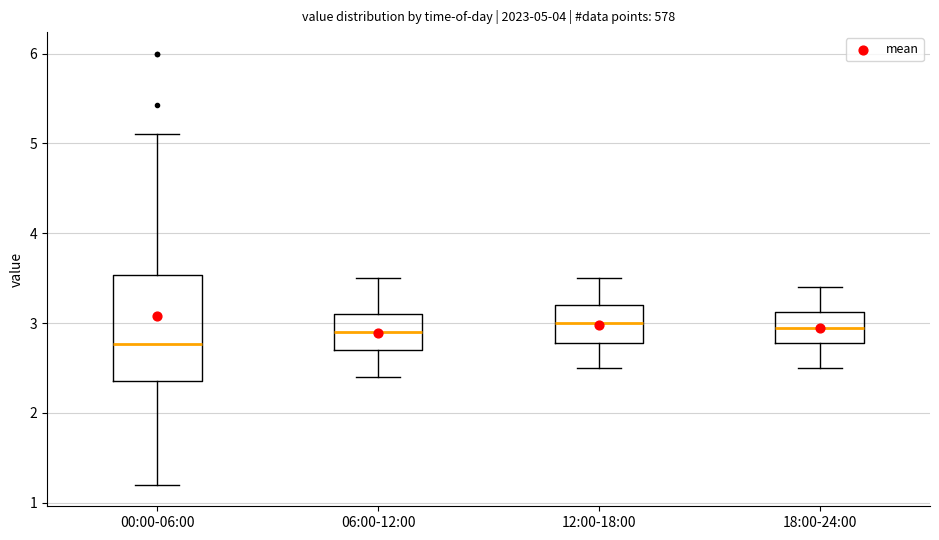

Which box is the tallest, from its lower edge to its upper edge?

00:00-06:00